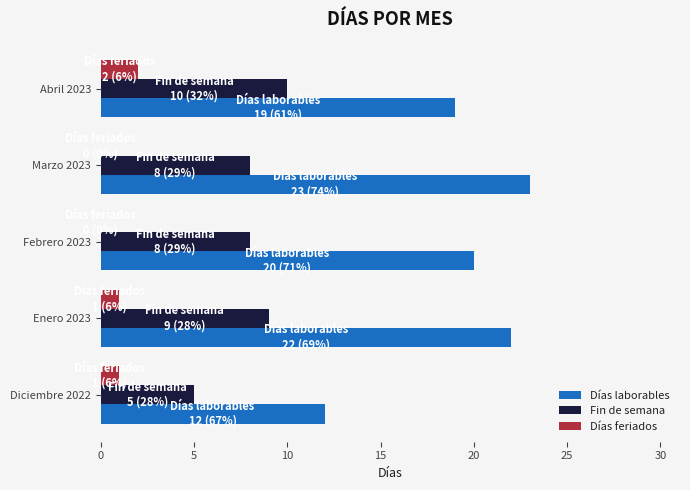

What is the sum of all Días laborables values?

96